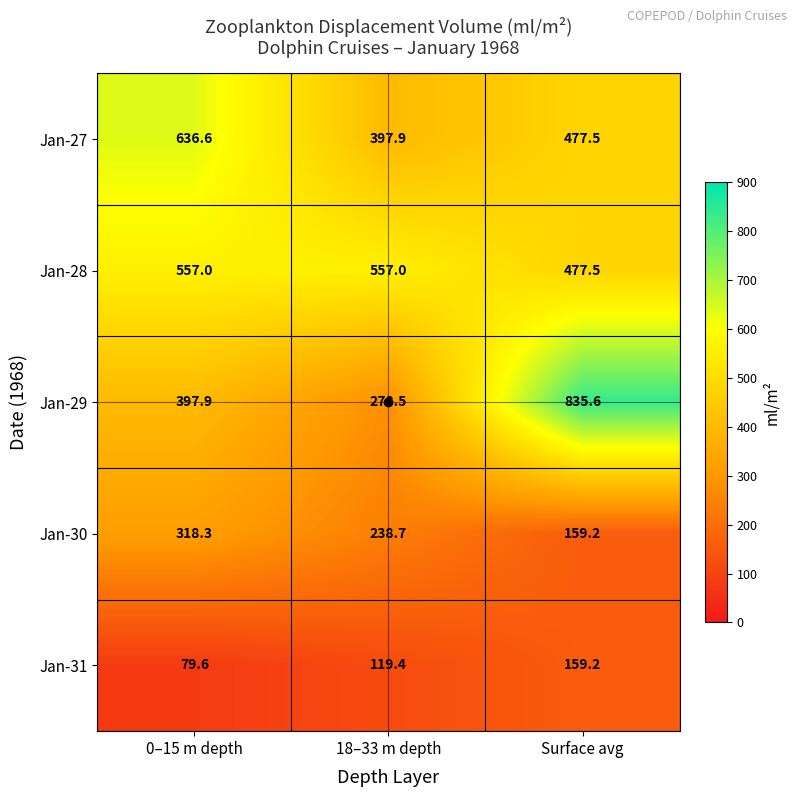

Which label corresponds to the smallest value in the chart?

0–15 m depth